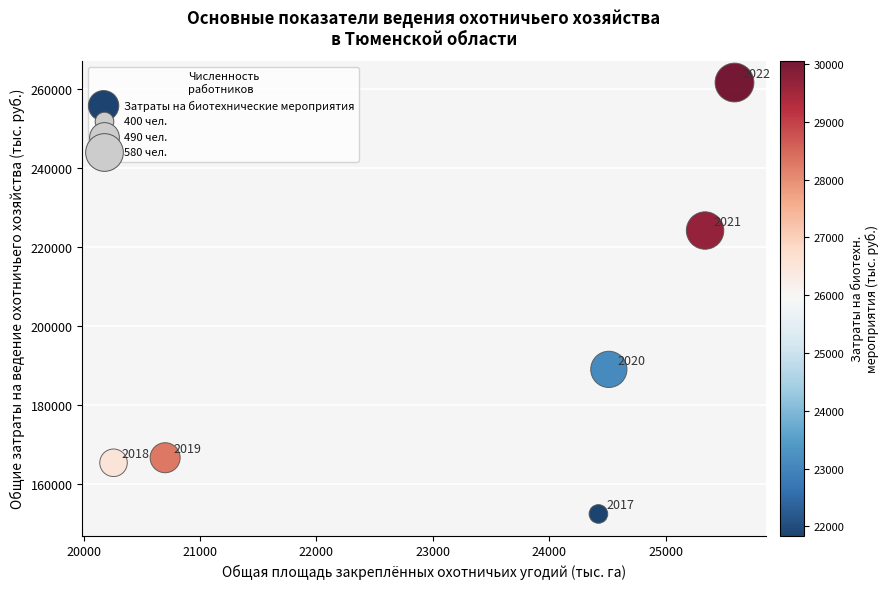

What is the average X value?

23470.2